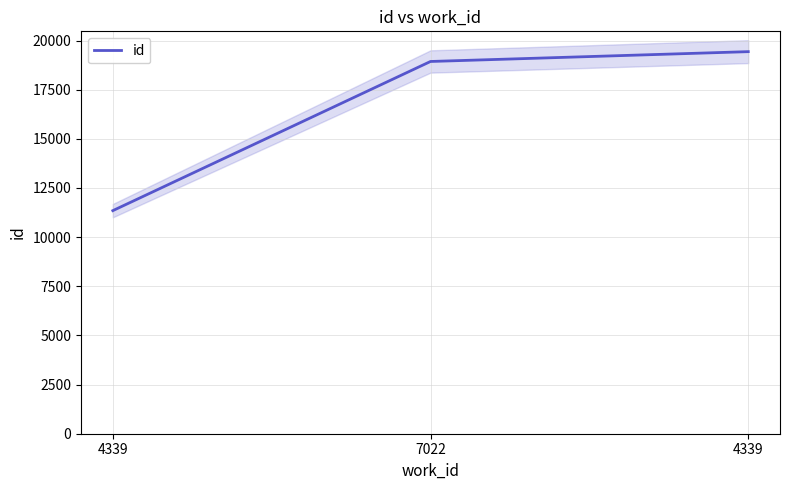

How many values are below 18936?

1